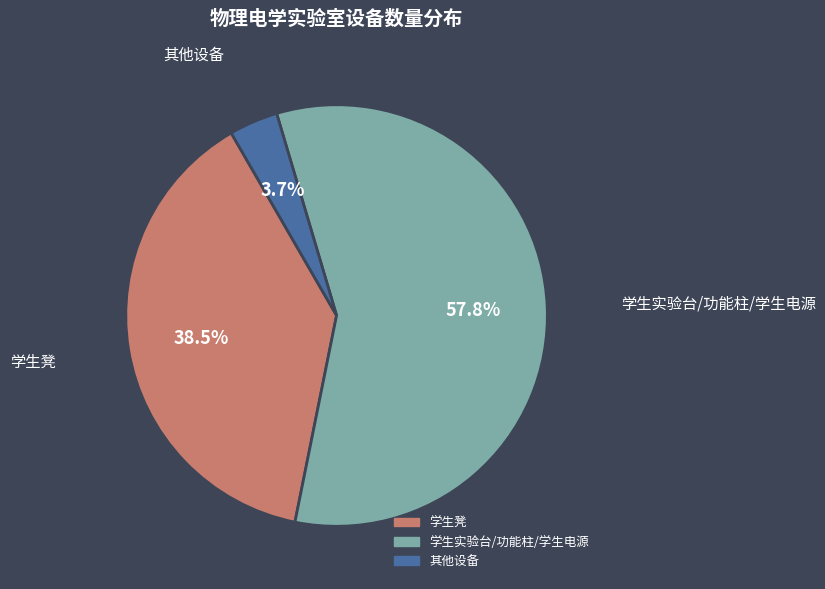

Does any single category account for the majority?

Yes